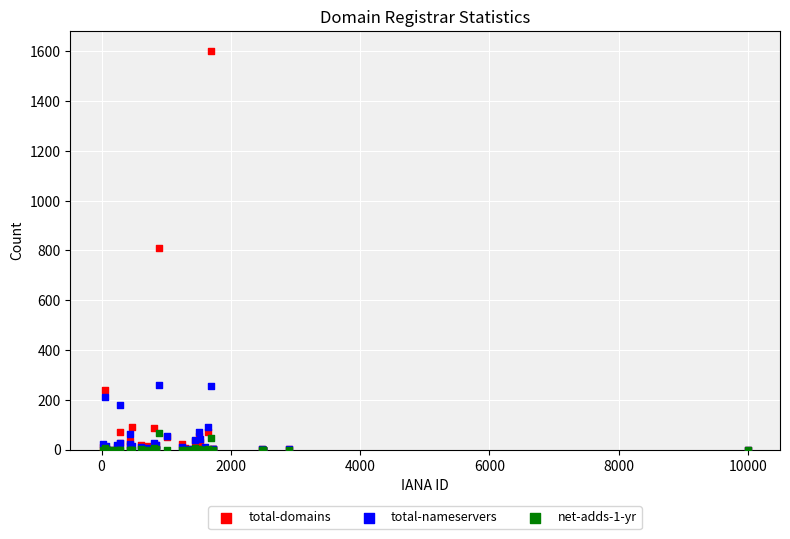

Which series has the largest Y range (max minus min)?

total-domains